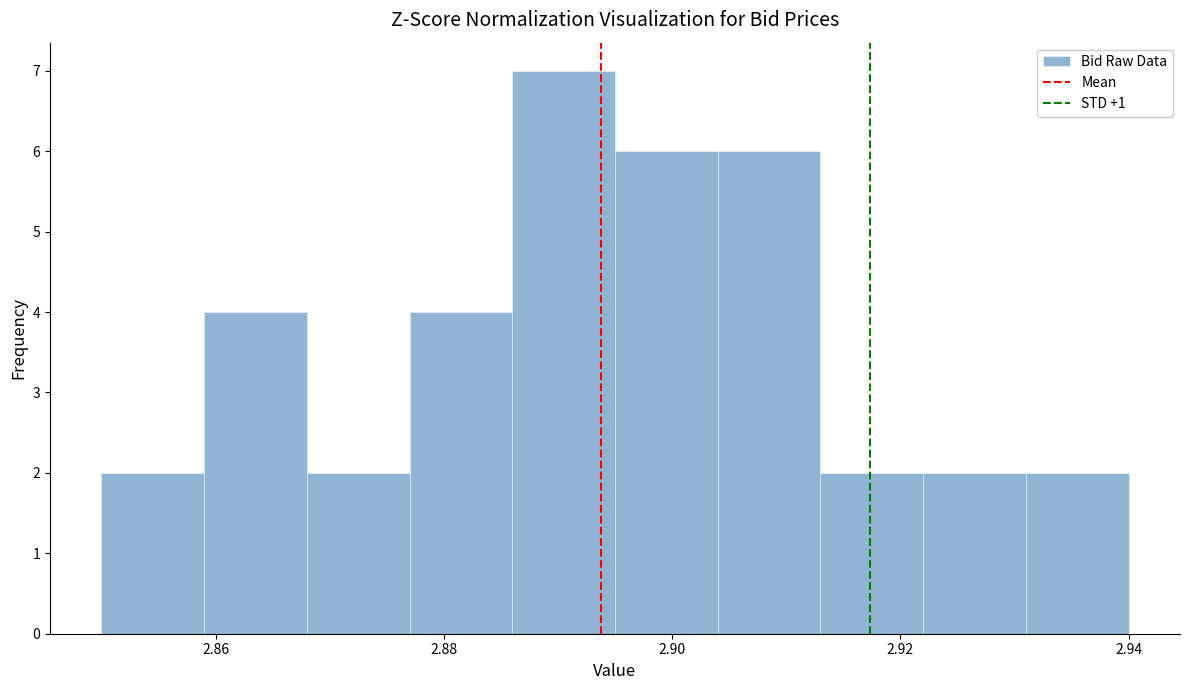

Which range on the x-axis has the tallest bar?

2.886 to 2.895